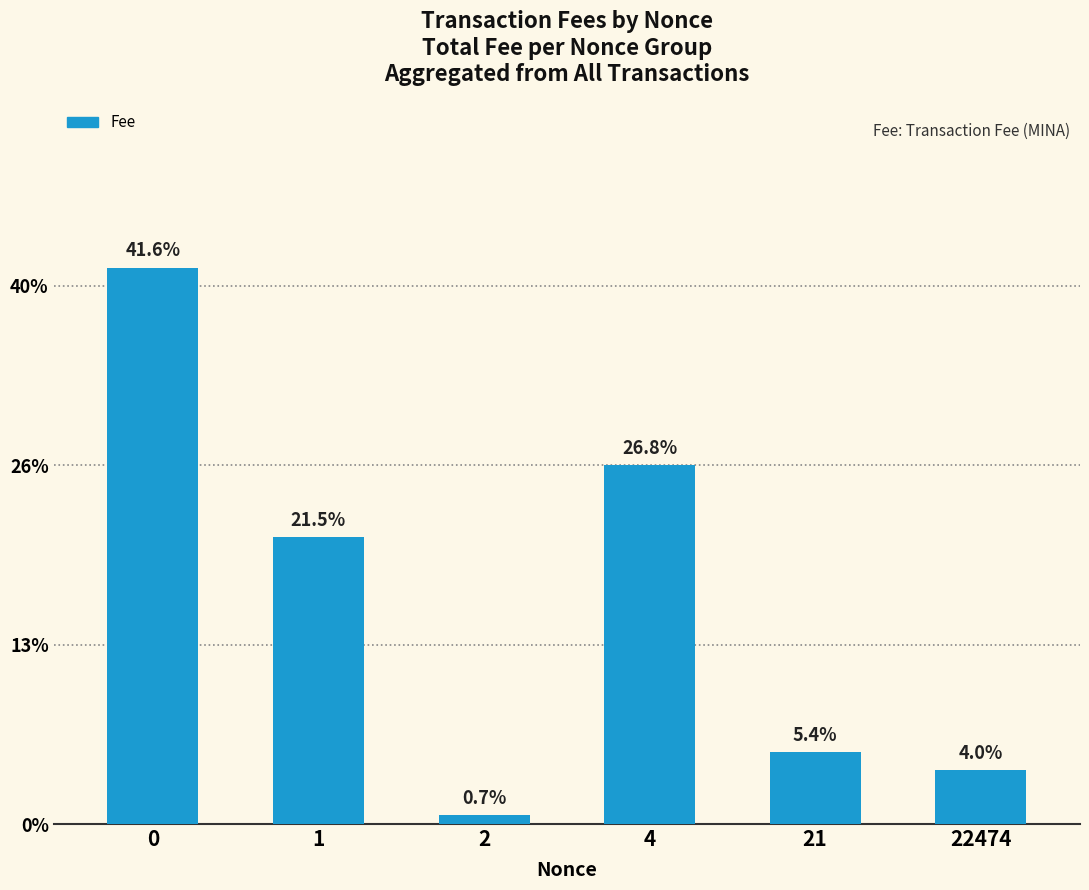

Rank the categories by value from highest to lowest.

0, 4, 1, 21, 22474, 2